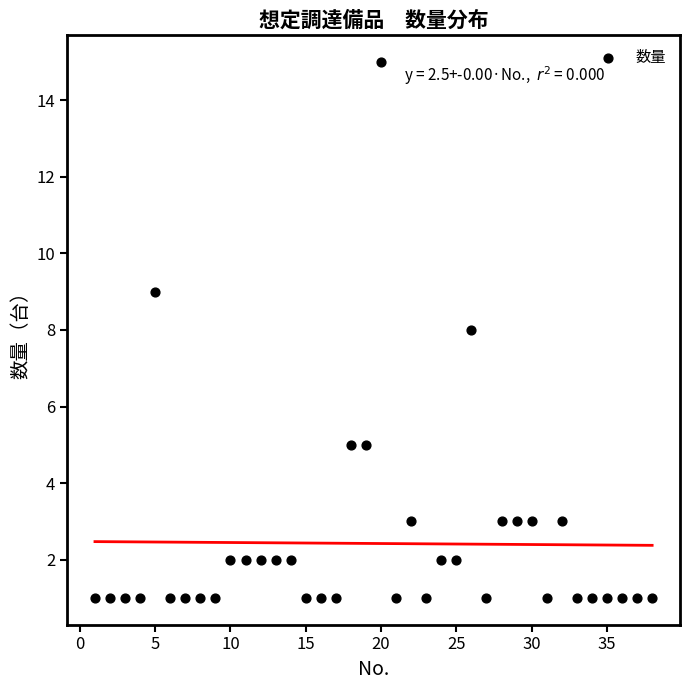

What is the range of Y values (max minus min)?

14